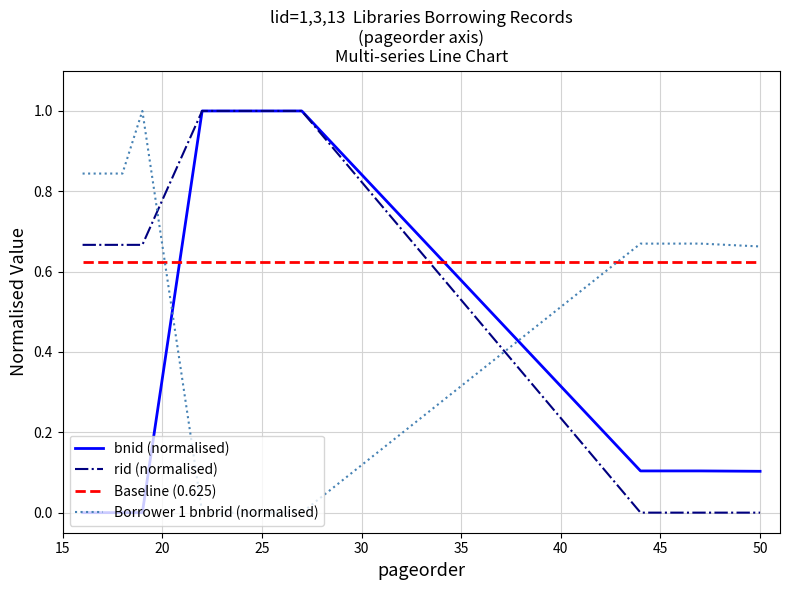

How many data points in bnid (normalised) are above 0?

10